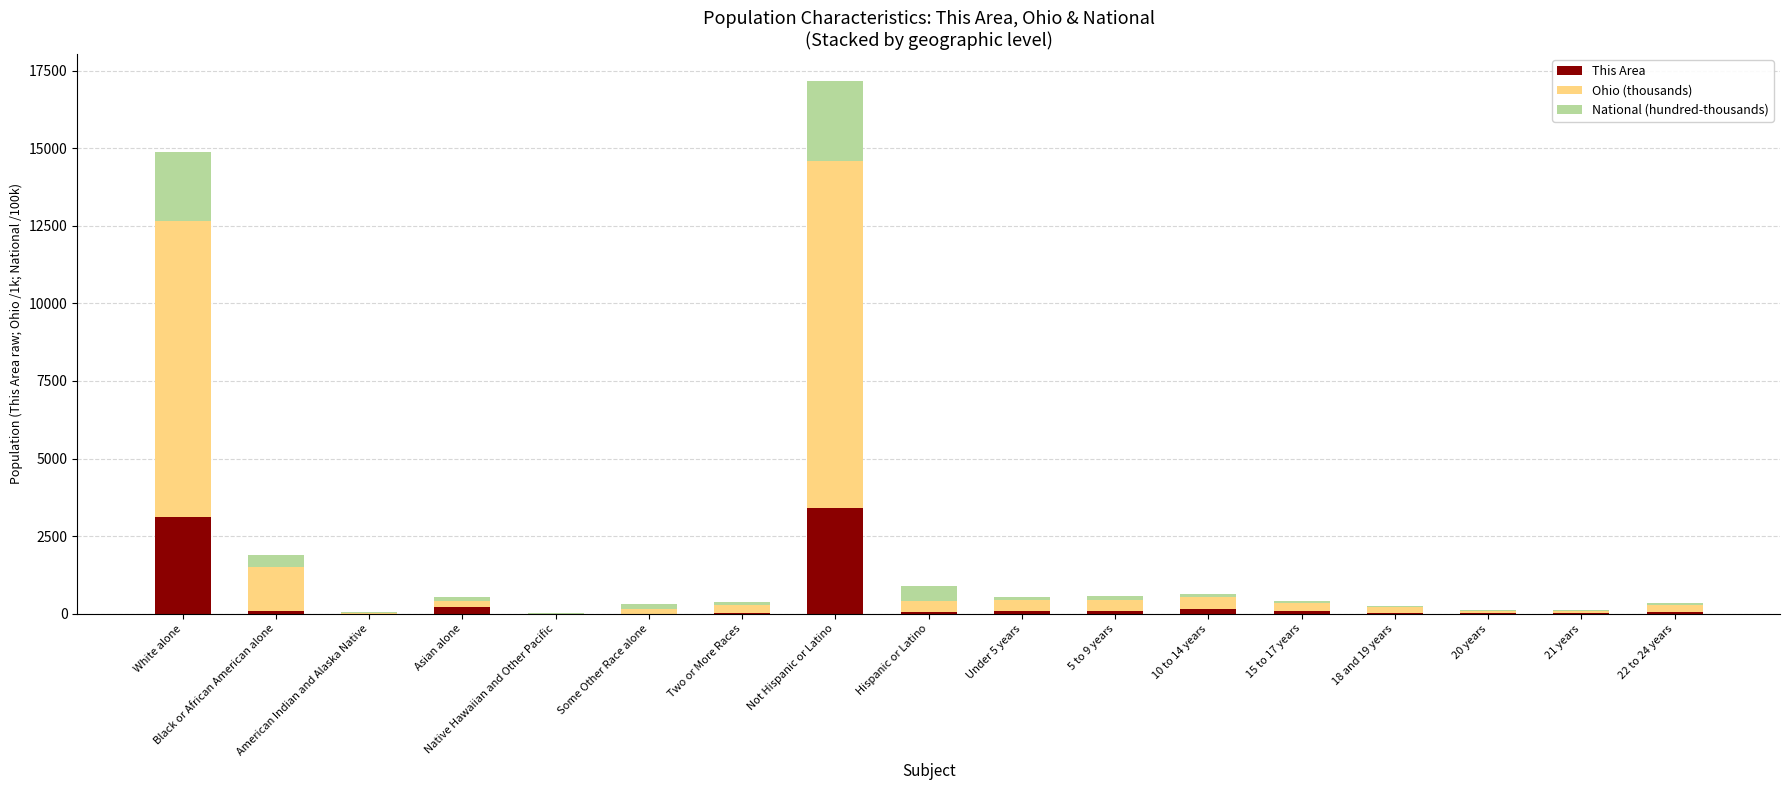

What is the sum of all This Area values?

7400.0